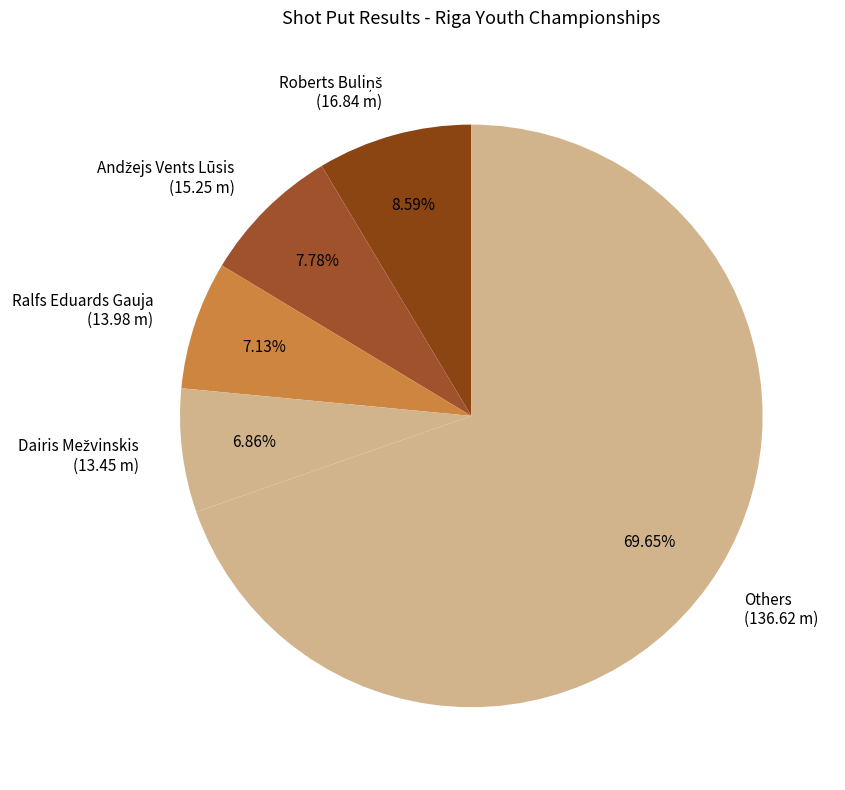

Does any single category account for the majority?

Yes